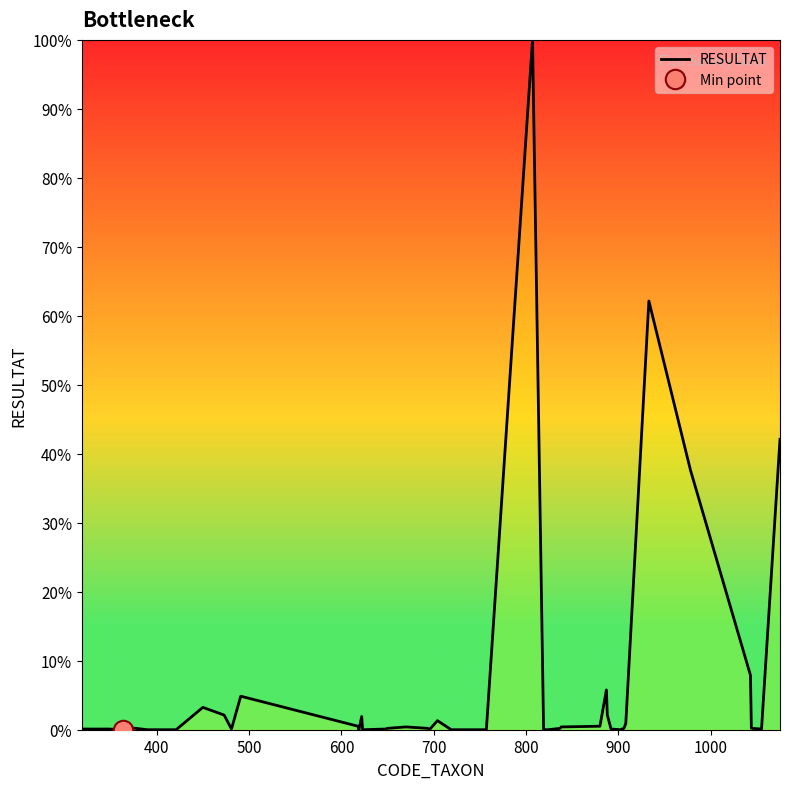

What is the maximum value for RESULTAT?

100.0